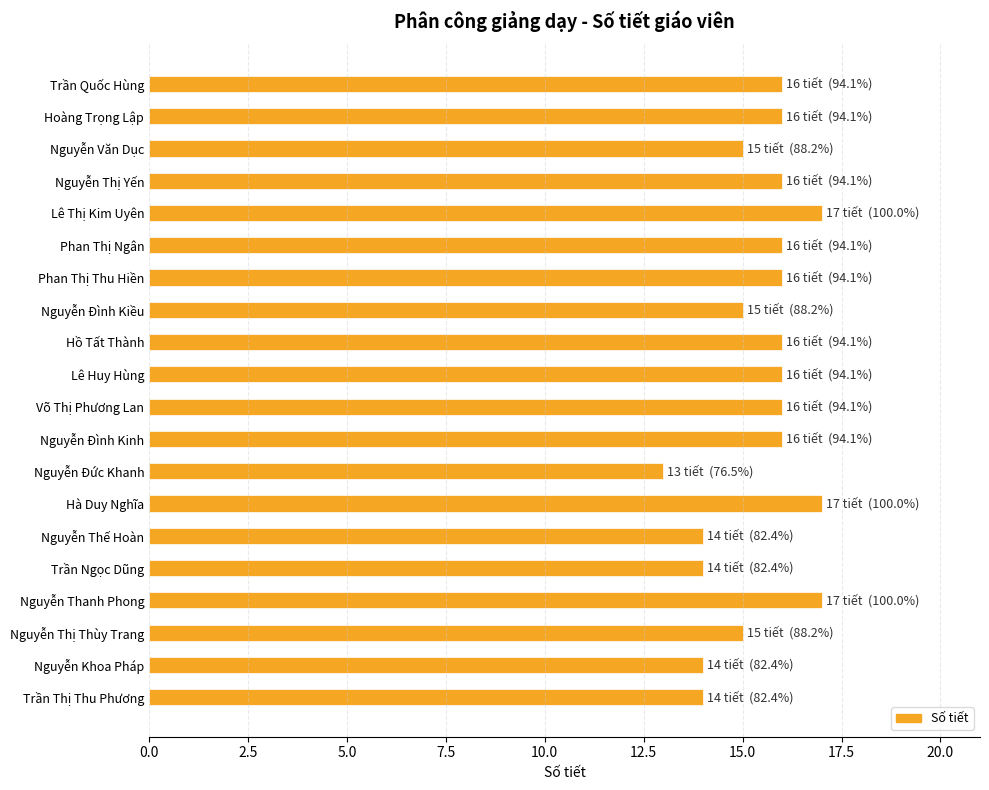

How many series are shown in this chart?

1